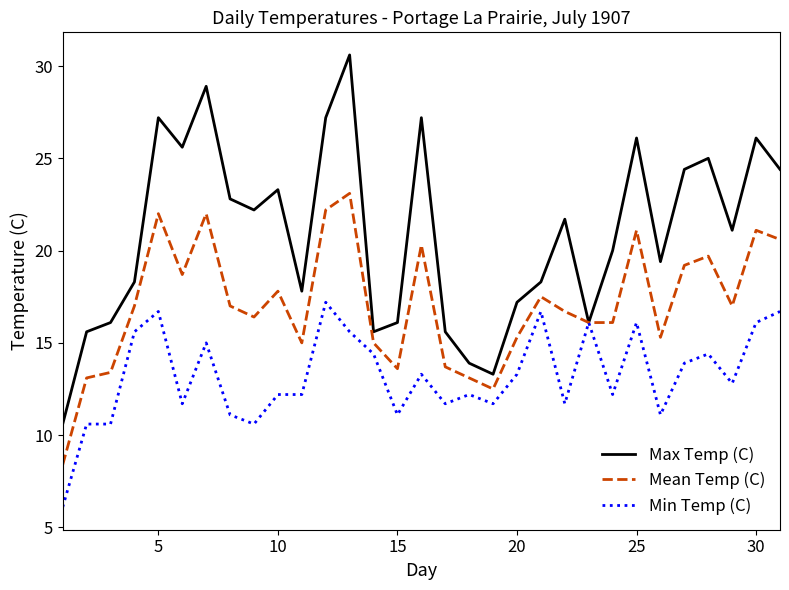

Which series has the largest total across all categories?

Max Temp (C)